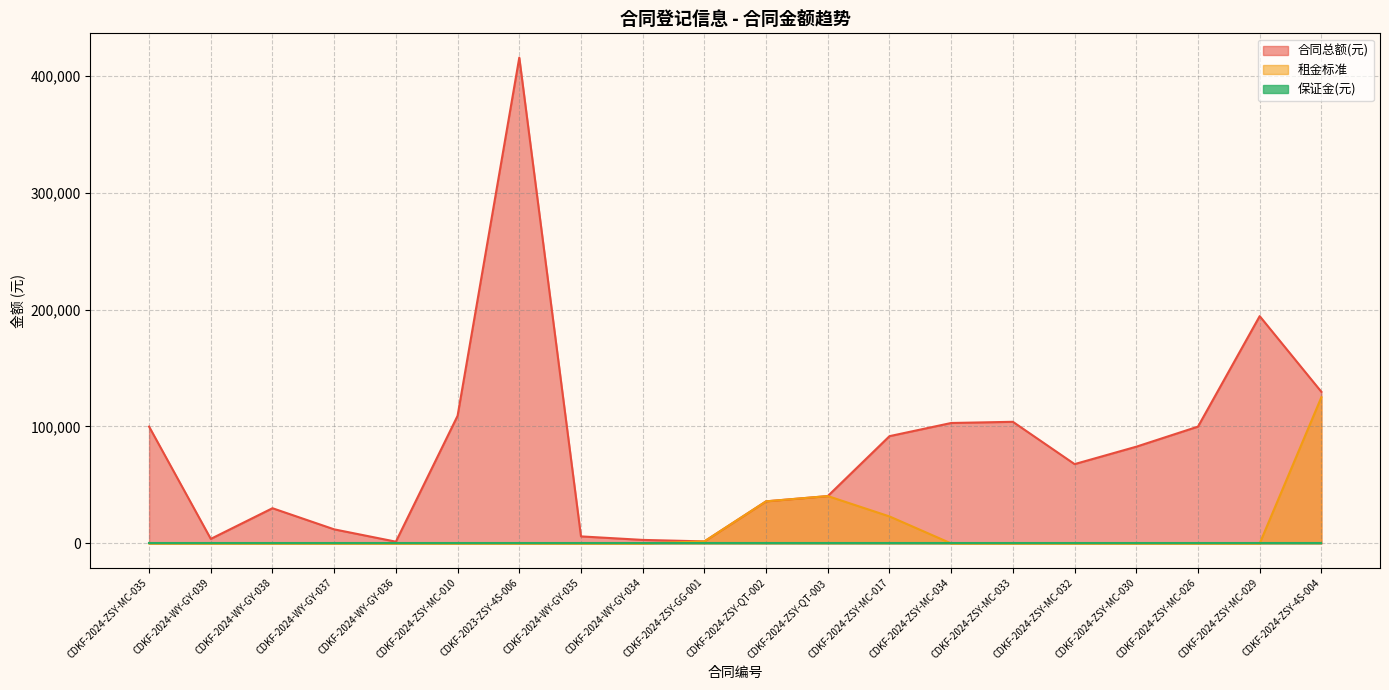

Which series changed the most between CDKF-2024-WY-GY-037 and CDKF-2024-ZSY-4S-004?

租金标准